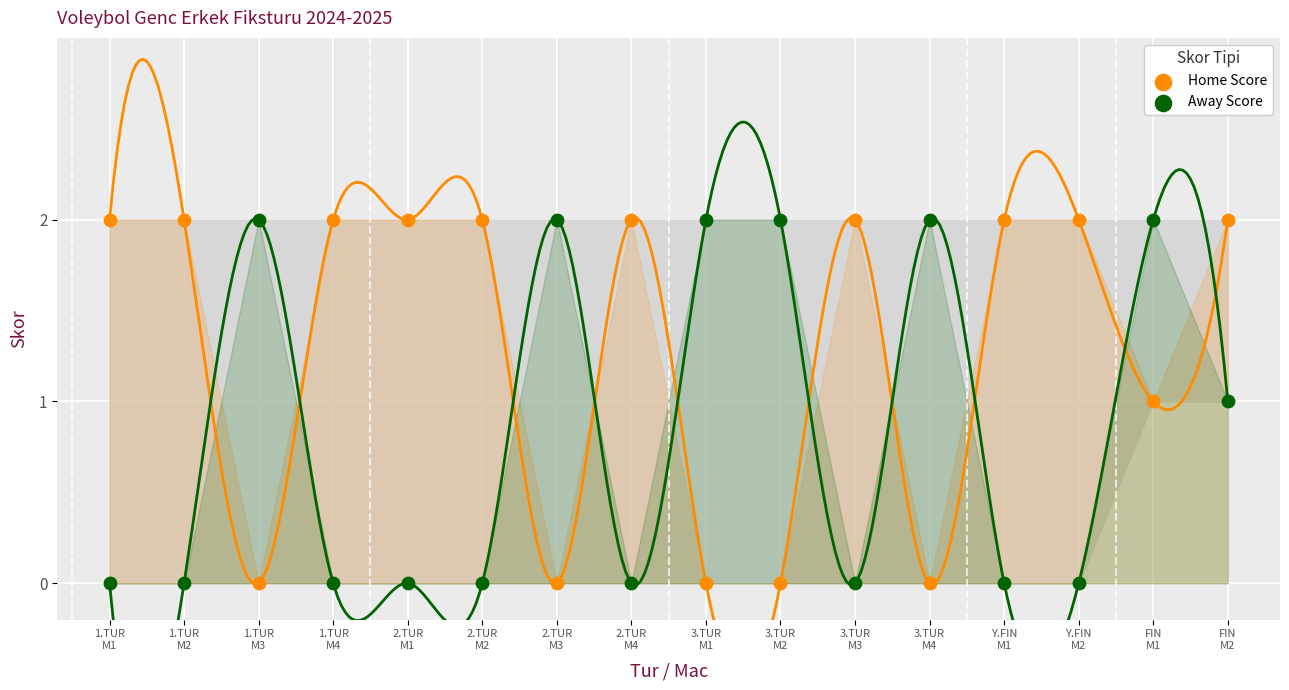

What are all the series names shown in the legend?

Home Score, Away Score